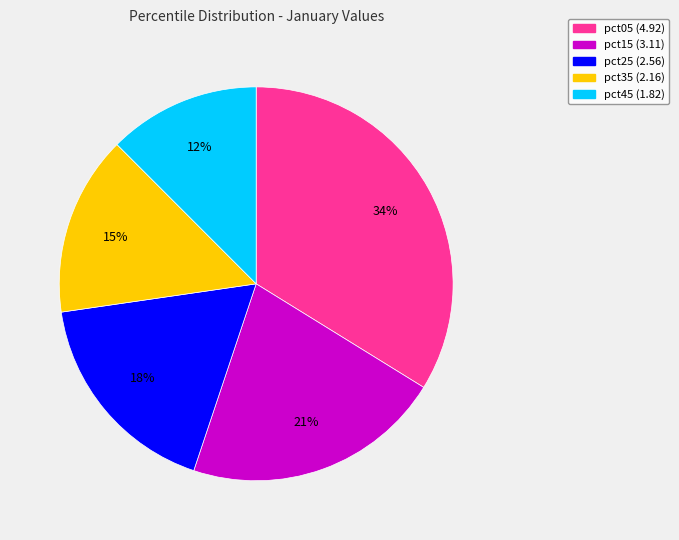

Is there a majority slice in this chart?

No